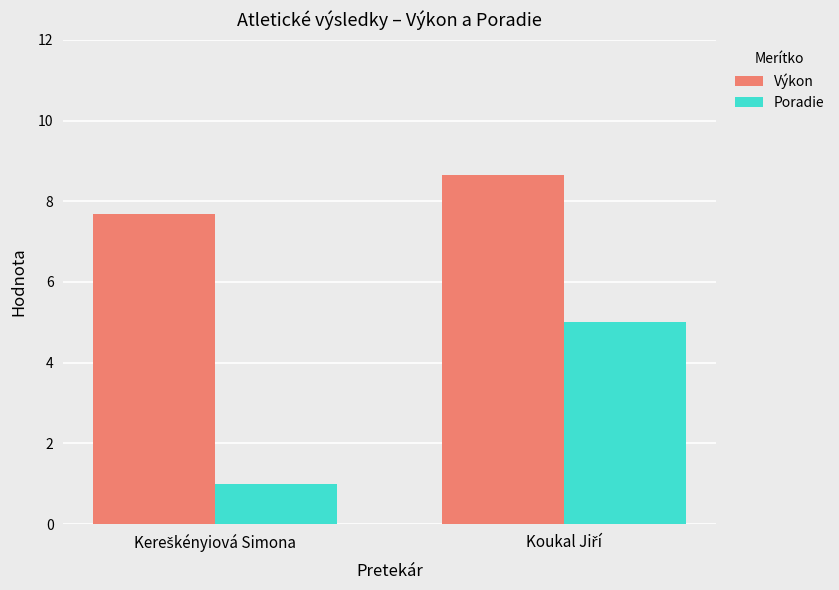

Count the number of data series in this chart.

2